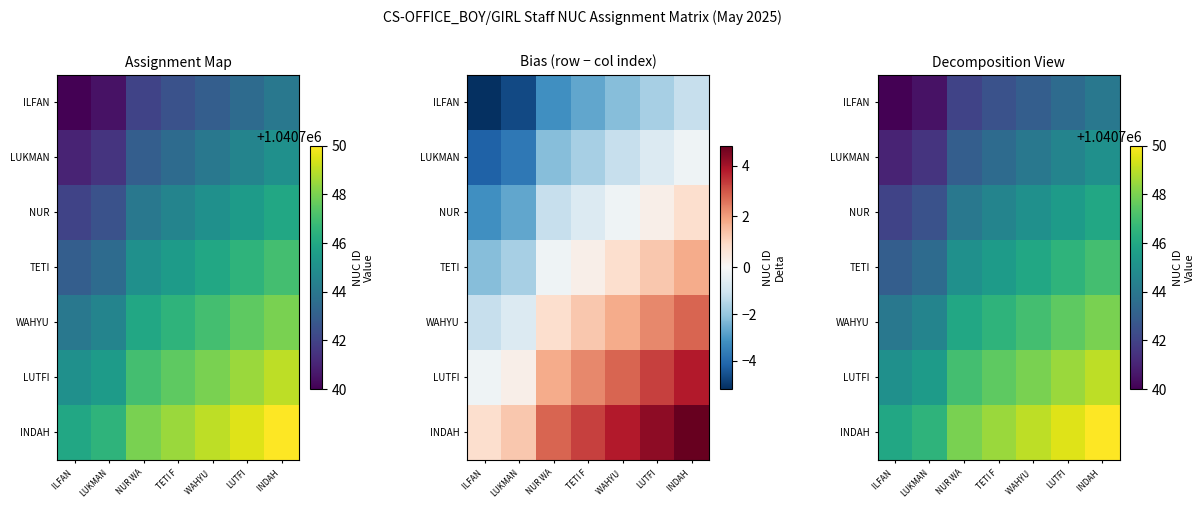

List the labels in order of LUTFI value, largest first.

INDAH, LUTFI, WAHYU, TETI F, NUR WA, LUKMAN, ILFAN